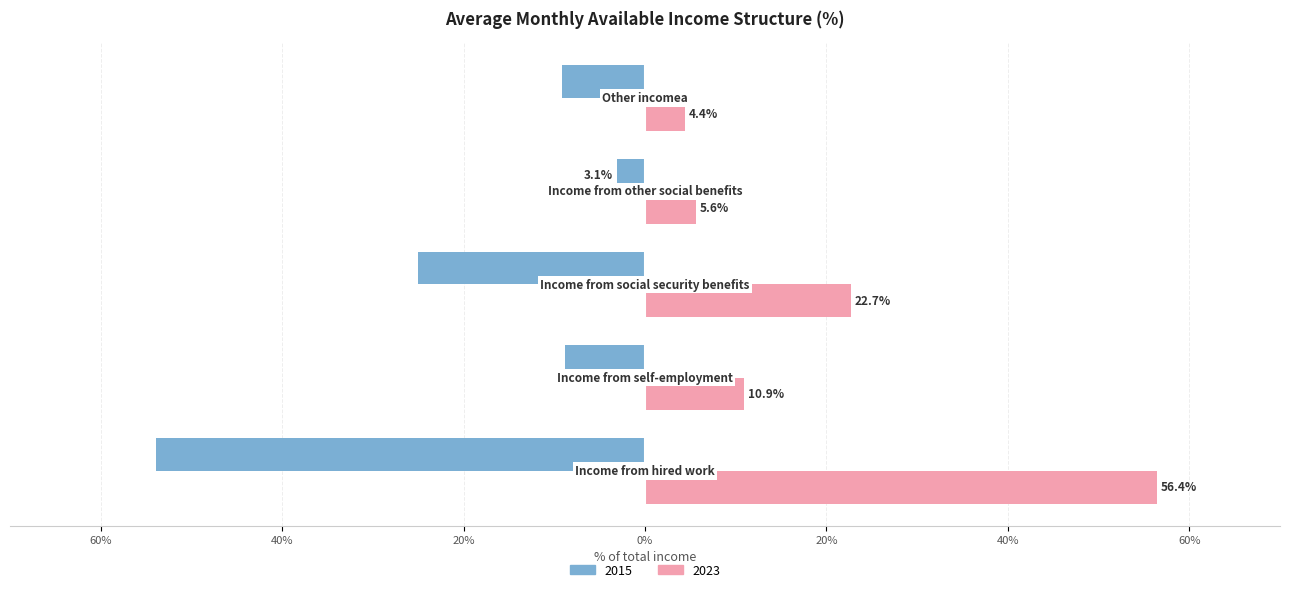

What is the label of the 2nd bar from the right?

Income from other social benefits